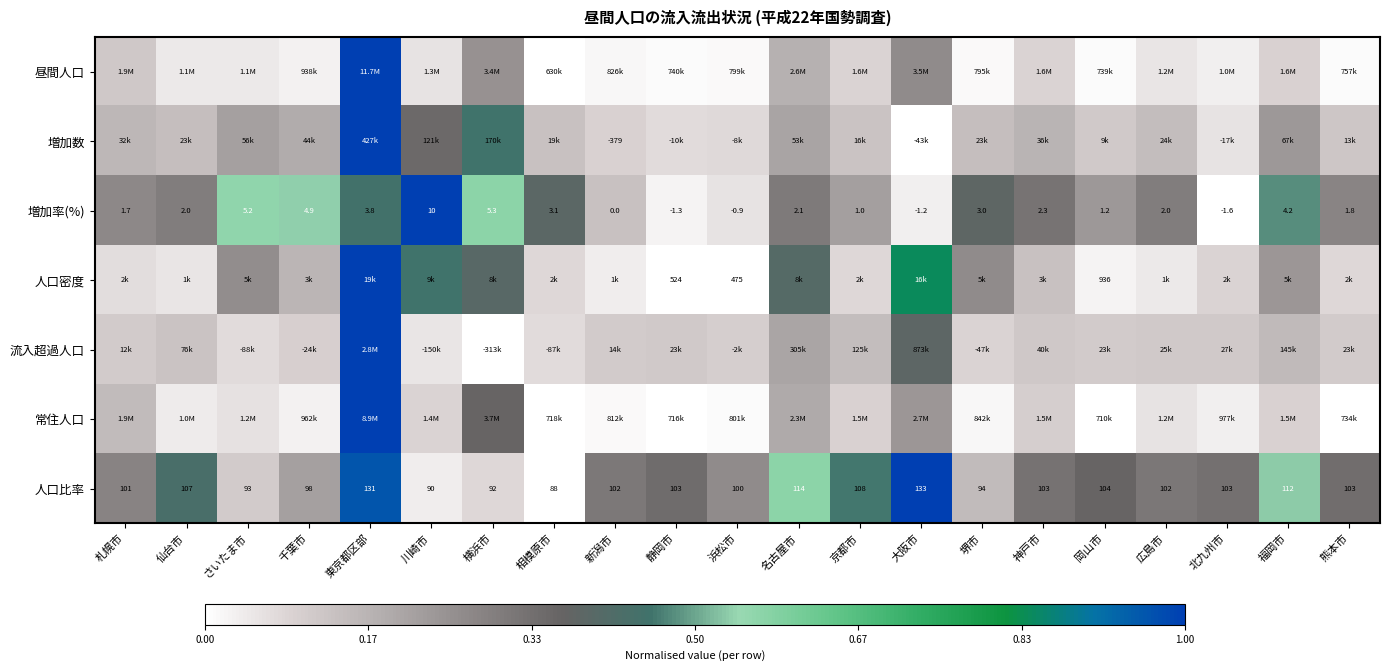

At which label is 人口比率 closest to 110?

京都市